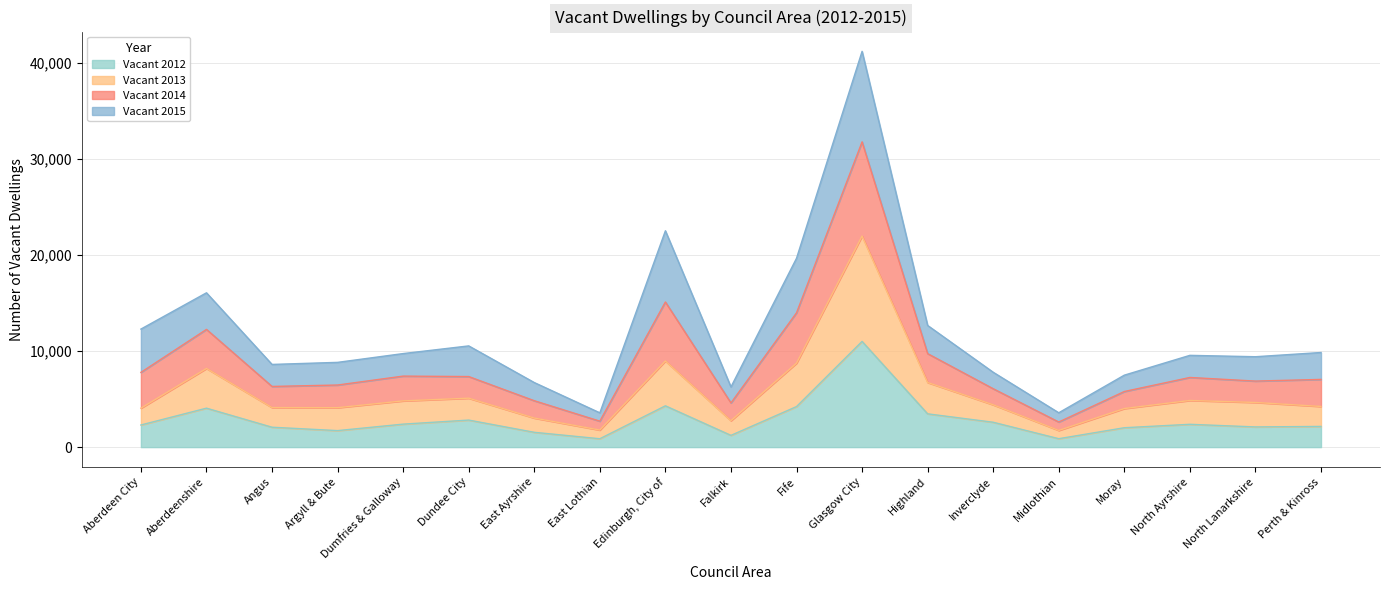

At which label does Vacant 2012 reach its peak?

Glasgow City